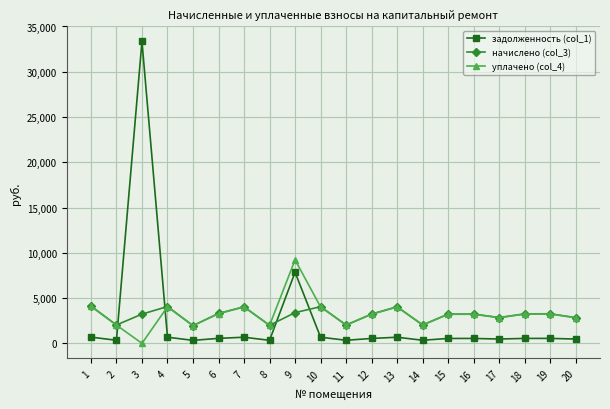

Where is the first local minimum for задолженность (col_1)?

2